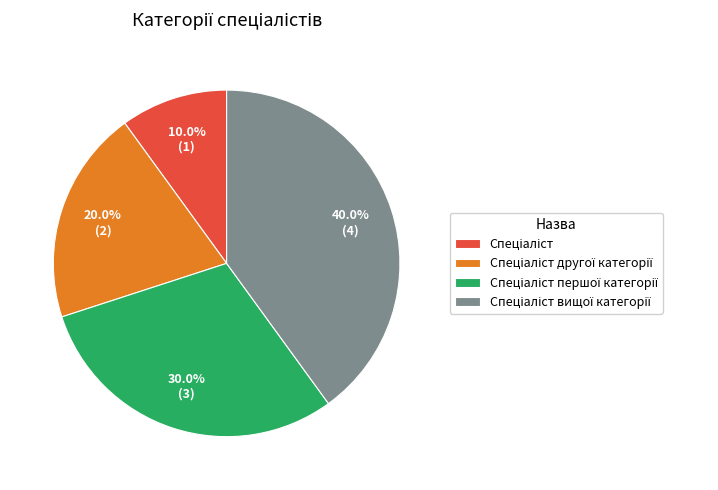

Is there a majority slice in this chart?

No